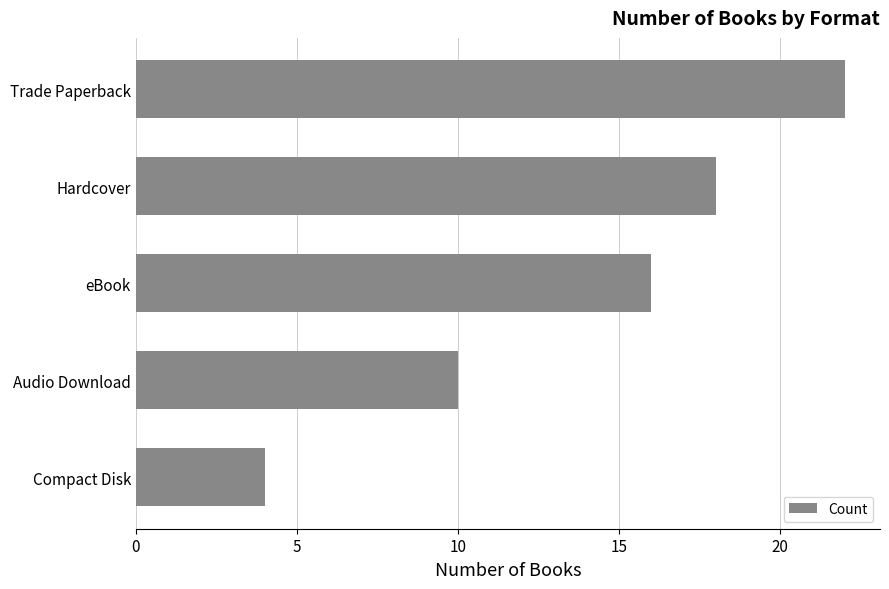

What is the approximate value at Hardcover?

18